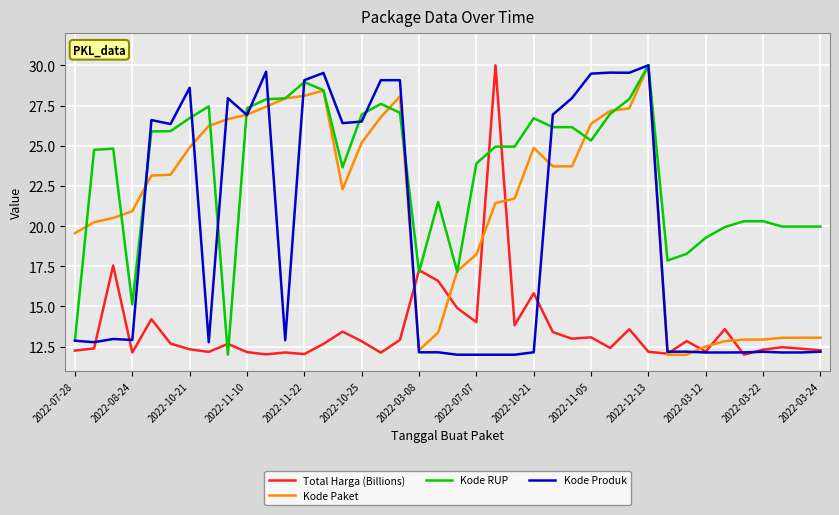

What is the maximum value shown in the chart?

30.0